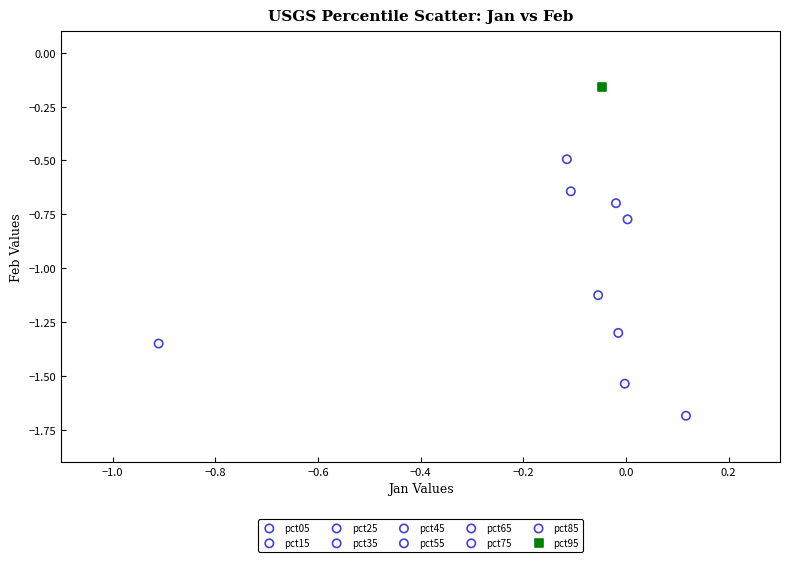

What are all the series names shown in the legend?

pct05, pct15, pct25, pct35, pct45, pct55, pct65, pct75, pct85, pct95